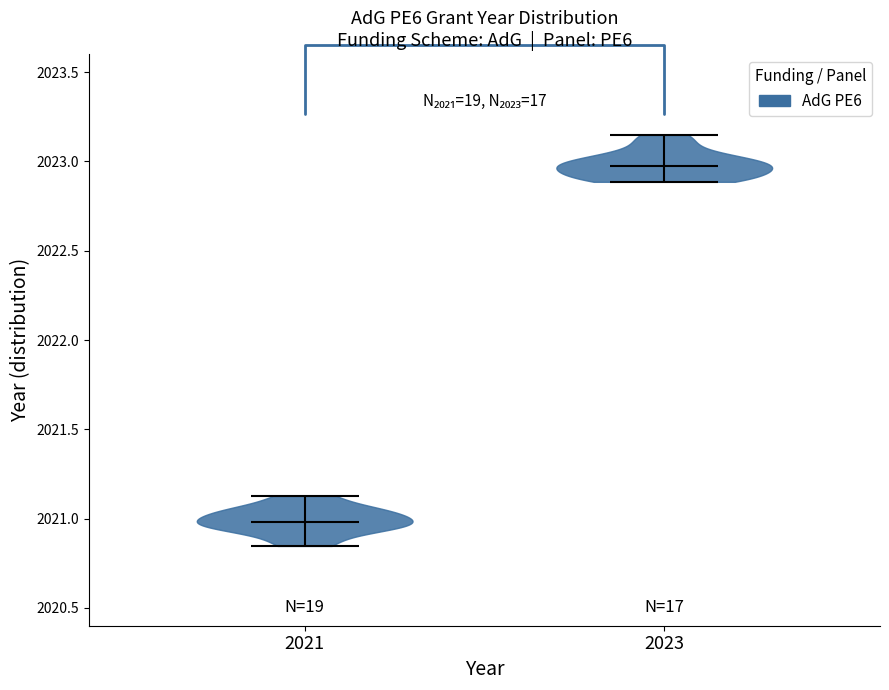

Reading left to right, read every violin against the y-axis: where its median line is, and the lowest and highest points it reaches. The values are not printed on the chart, so give them approximately, as read against the axis.

2021: median line 2021.00, lowest point 2020.85, highest point 2021.15
2023: median line 2023.00, lowest point 2022.90, highest point 2023.15